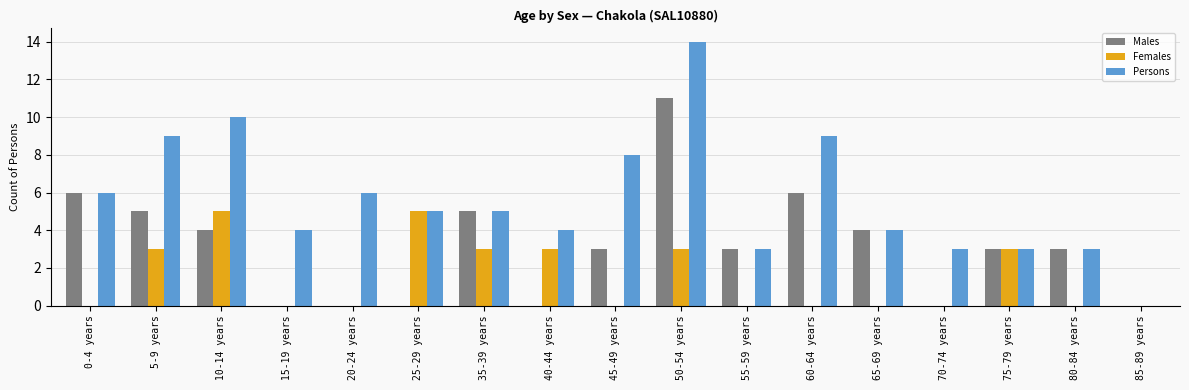

Which series has the largest total across all categories?

Persons